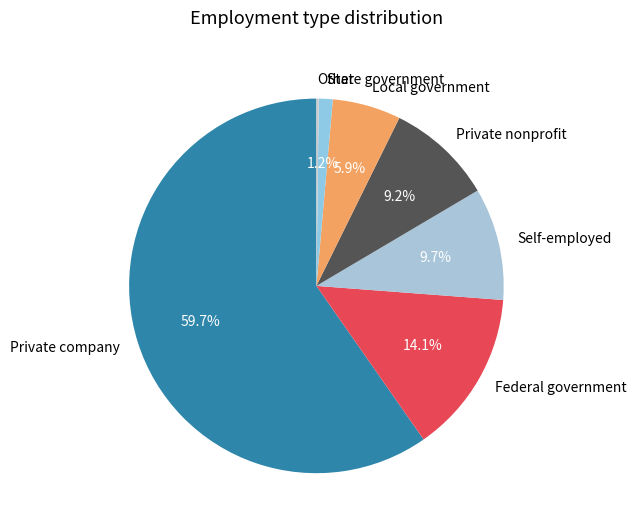

To the nearest percent, what is the combined percentage of Federal government and Private company?

74%